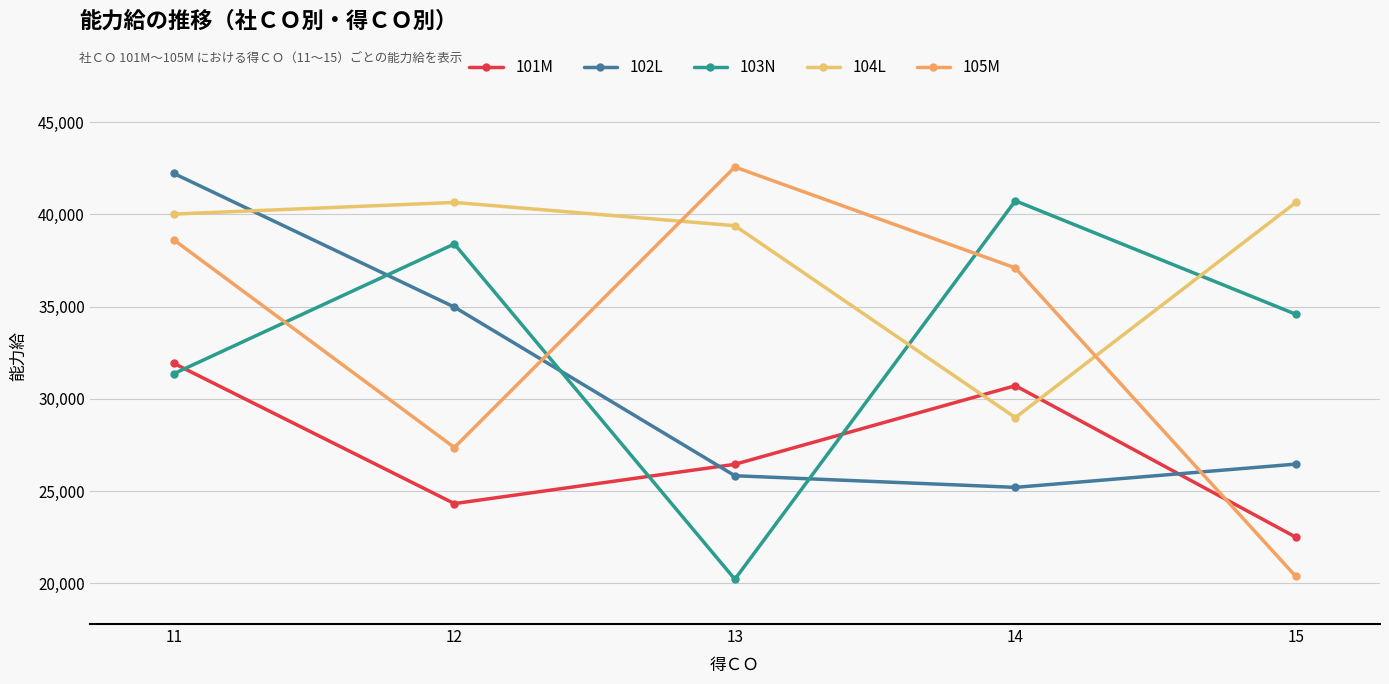

How many lines are shown in the chart?

5